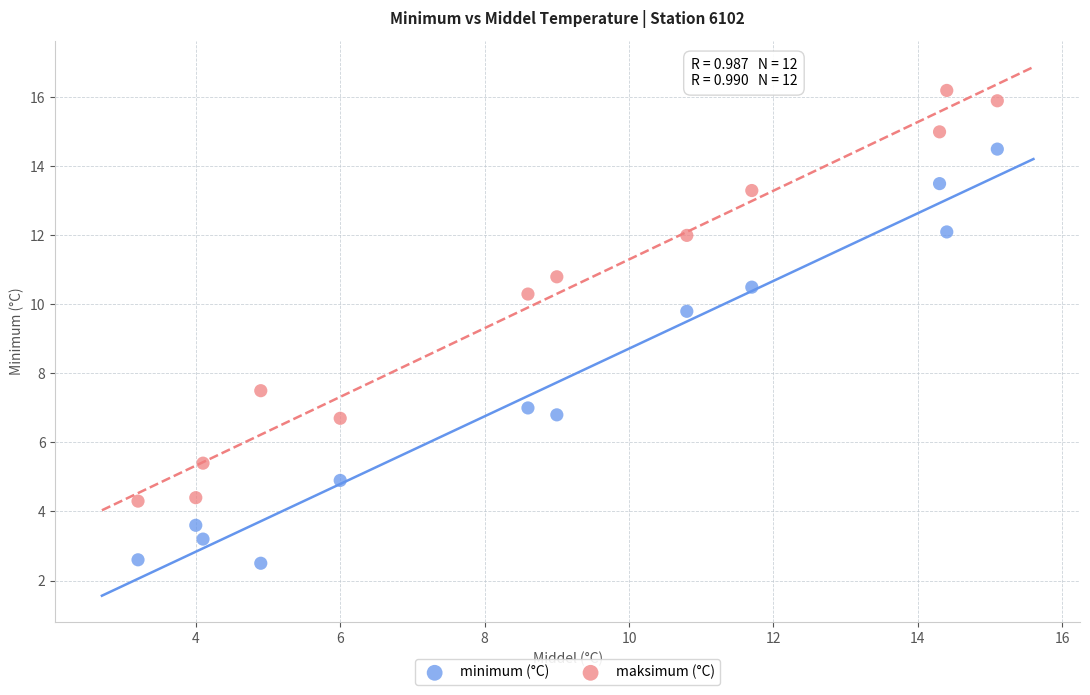

Across all data points, what is the range of X values (max minus min)?

11.9